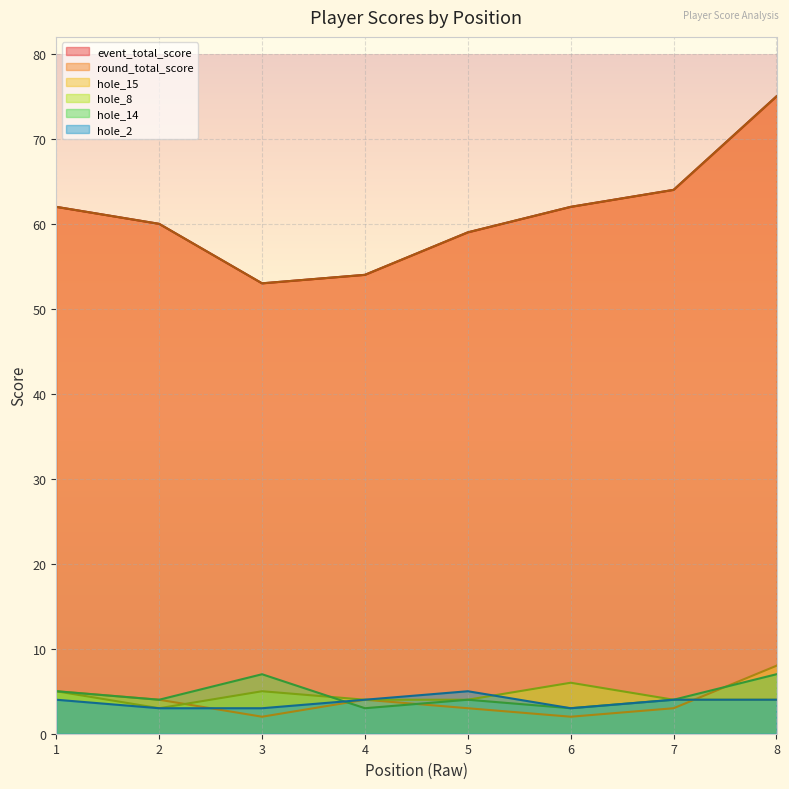

What is the value of the hole_8 point at the 7th from the left?

4